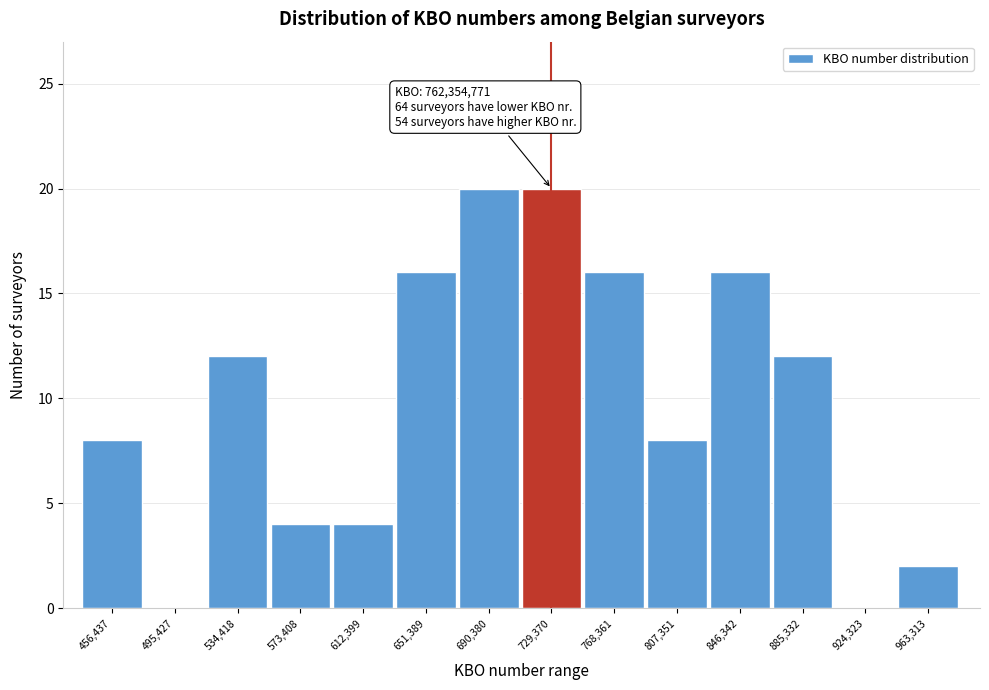

Reading left to right, list all the values displayed in this chart.

456,437=8	495,427=0	534,418=12	573,408=4	612,399=4	651,389=16	690,380=20	729,370=20	768,361=16	807,351=8	846,342=16	885,332=12	924,323=0	963,313=2